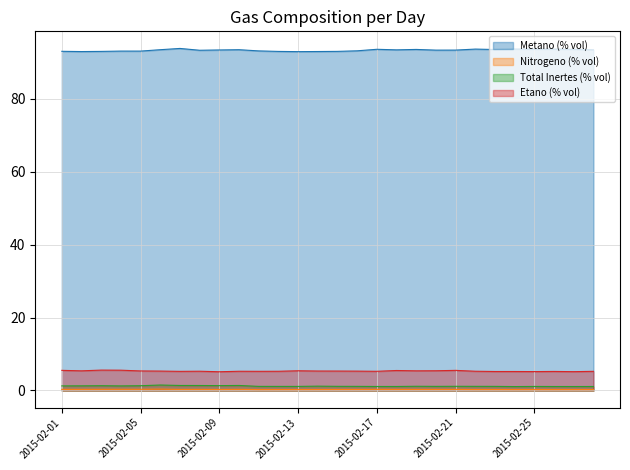

In Metano (% vol), how many points are lower than both neighbors (excluding endpoints)?

8